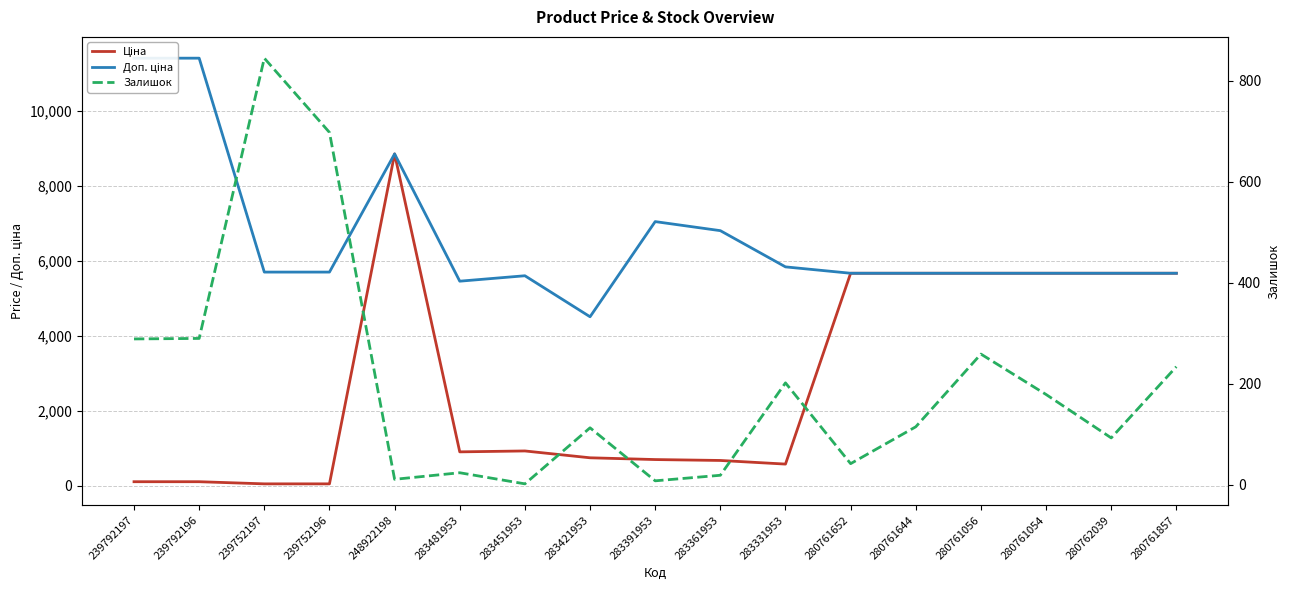

Does the chart display data point markers on the line(s)?

No